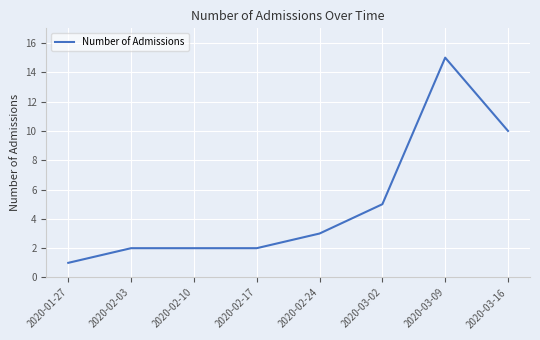

Where is the data nearest to the value 8?

2020-03-16